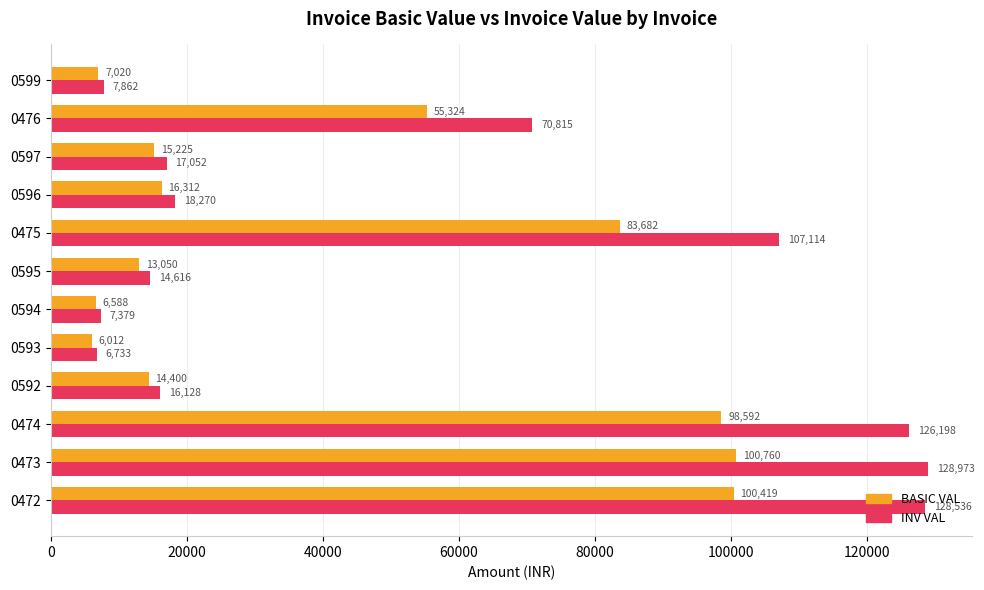

Which series has the largest total across all categories?

INV VAL